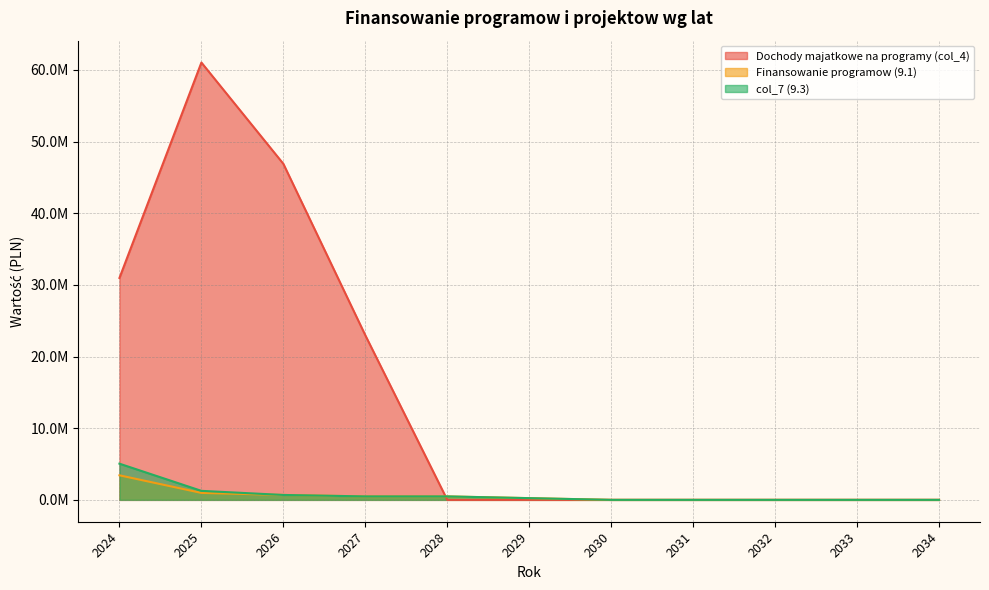

Which label corresponds to the largest value in the chart?

2025